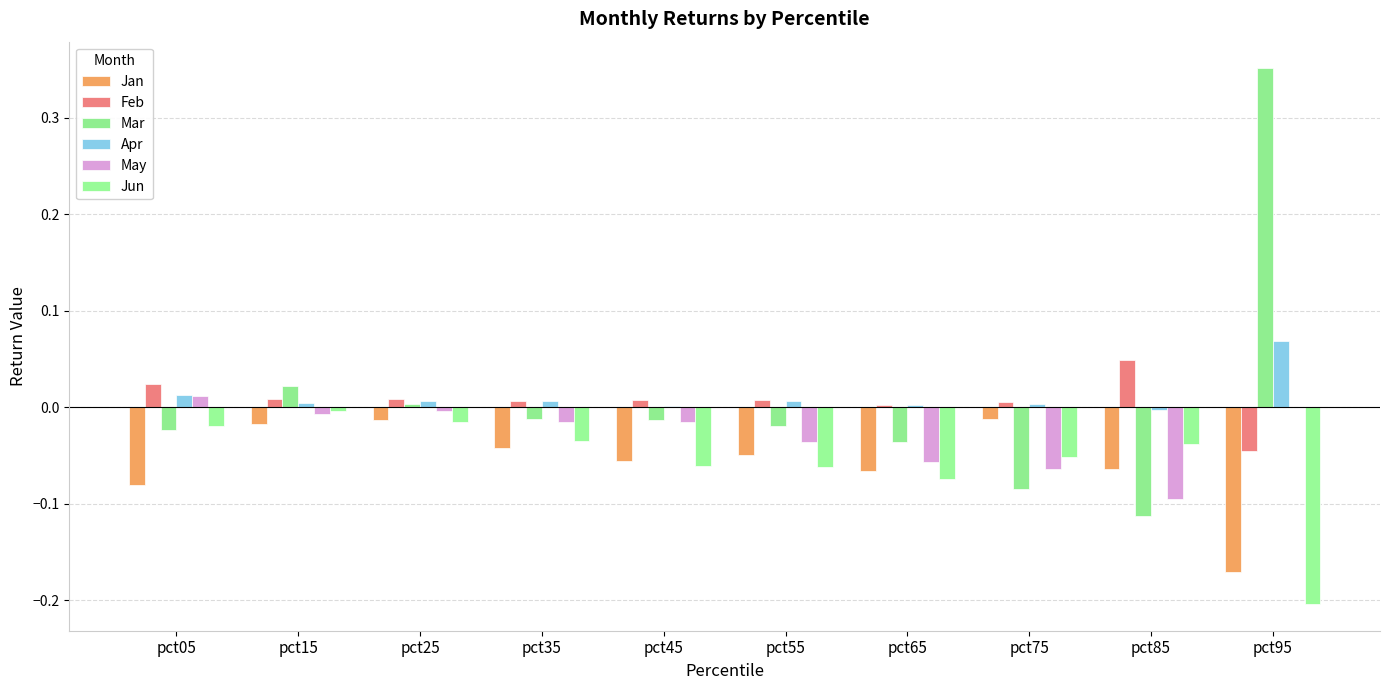

Which series has the largest total across all categories?

Apr